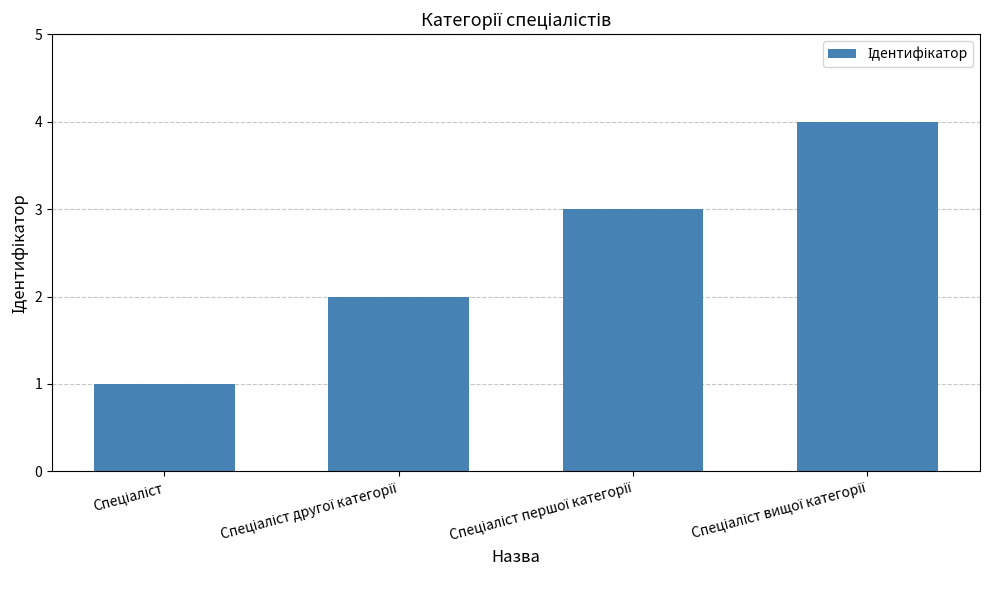

What is the difference between the maximum and minimum values?

3